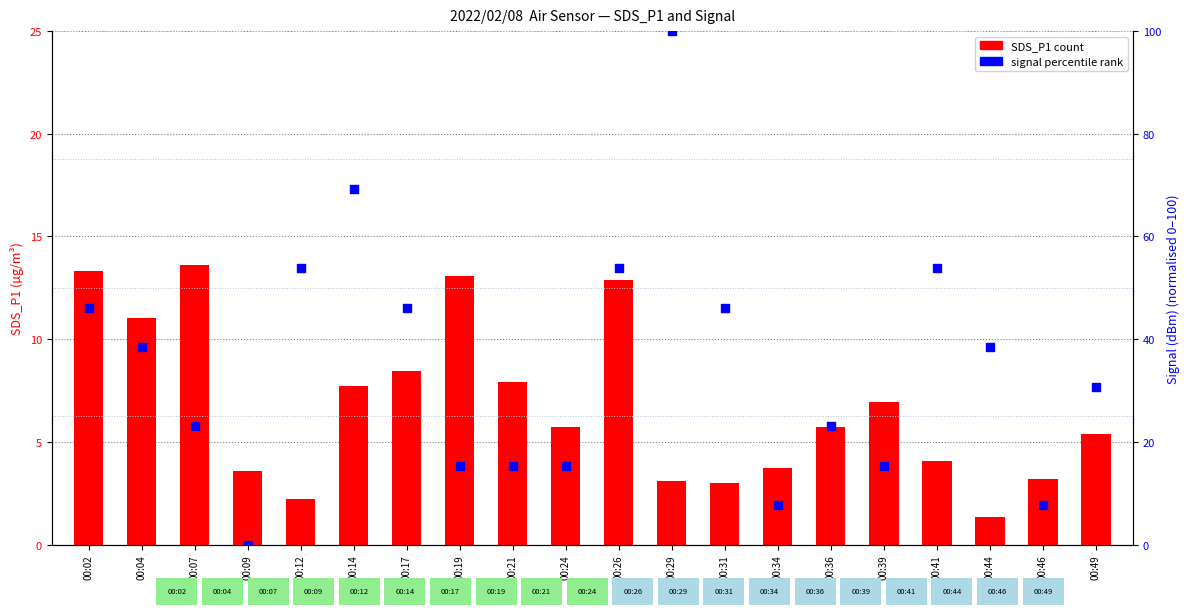

Which series reaches the minimum Y coordinate?

signal percentile rank